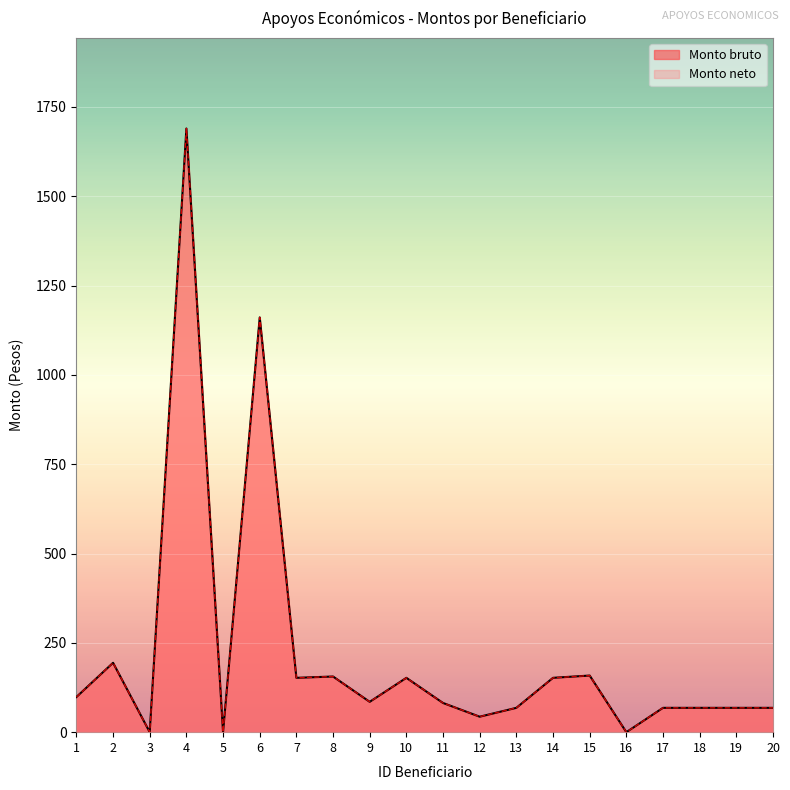

True or false: Monto bruto and Monto neto cross at least once.

False